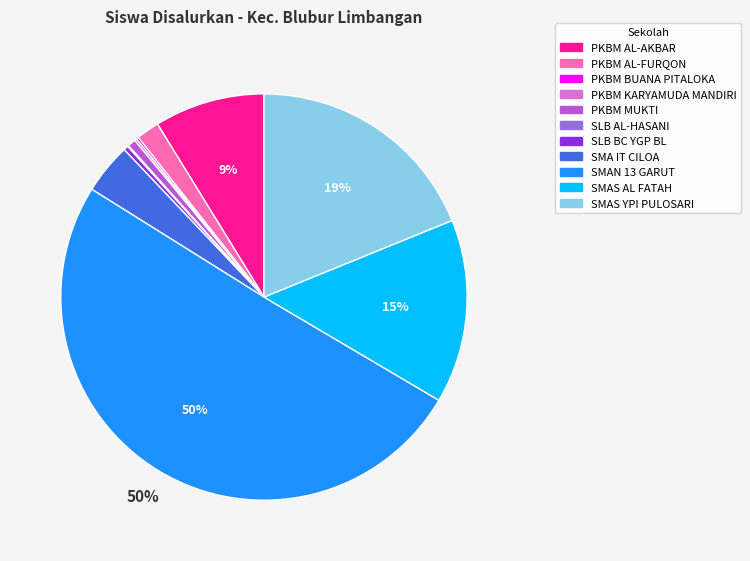

Combined, do SLB BC YGP BL and SMAS YPI PULOSARI account for over 50%?

No